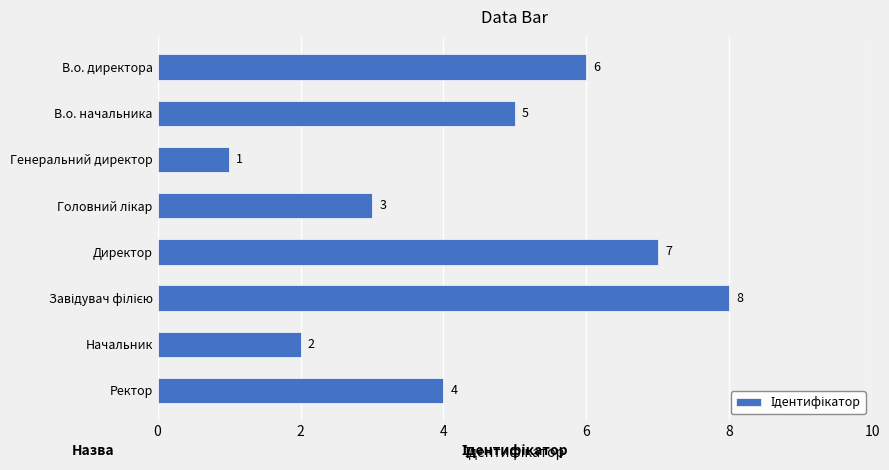

Reading top to bottom, extract all data points from this chart.

6	5	1	3	7	8	2	4